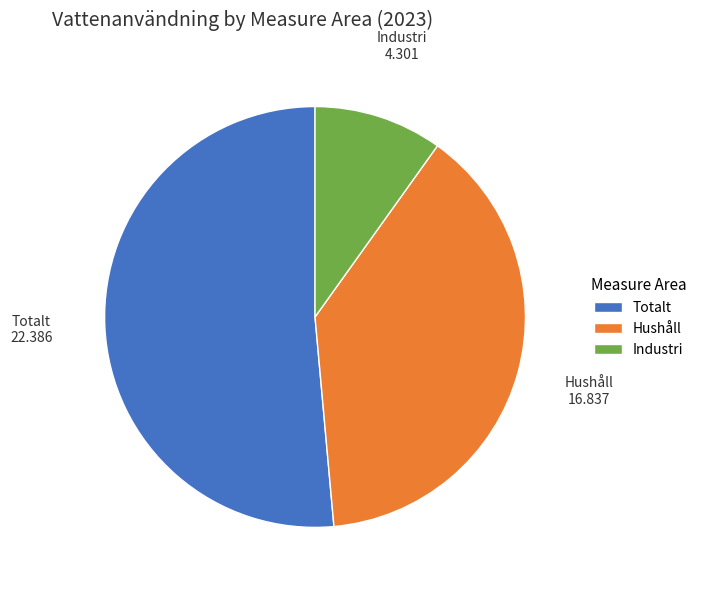

Which slice is the largest?

Totalt